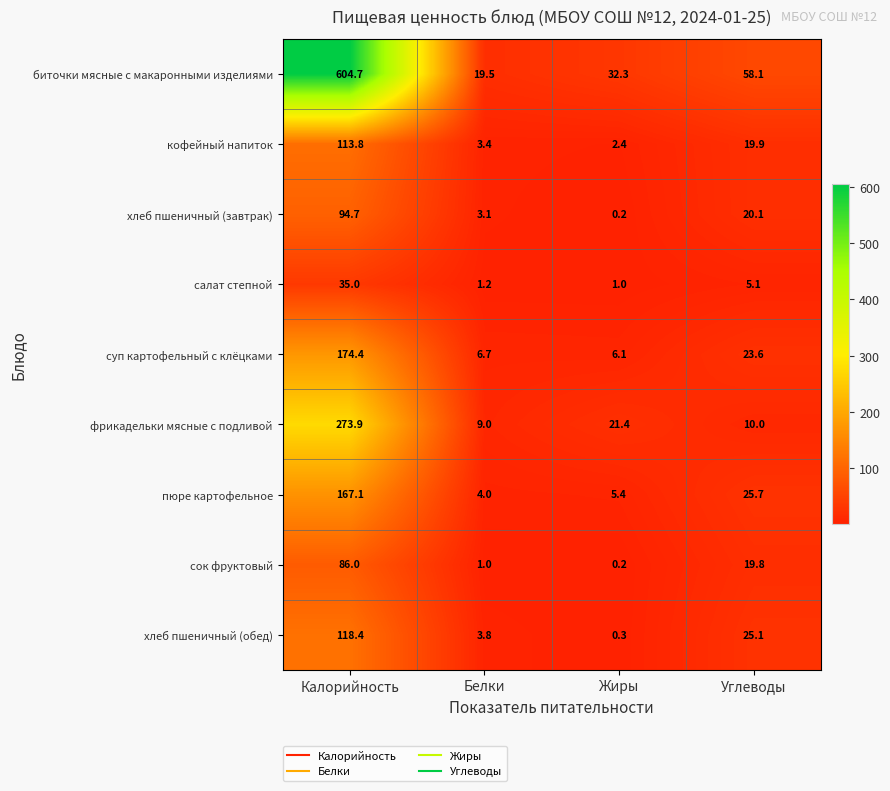

What is the difference between the фрикадельки мясные с подливой values at Белки and Углеводы?

1.0